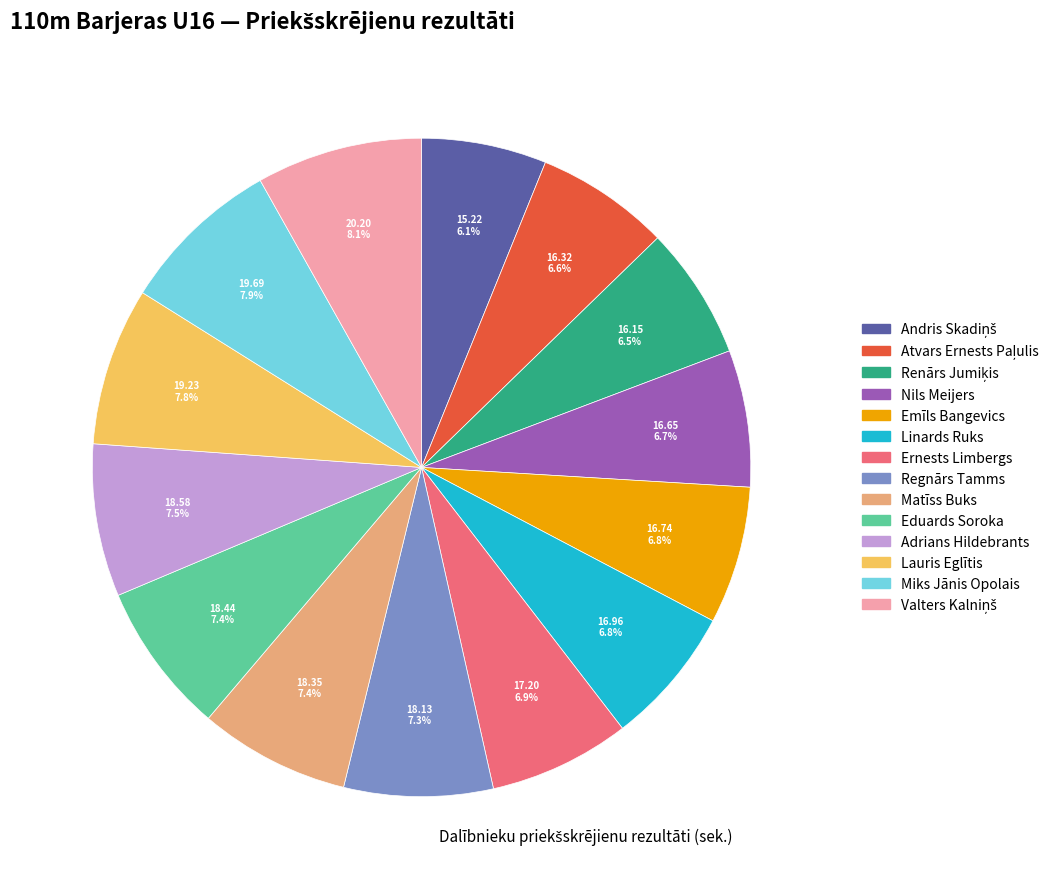

Is Regnārs Tamms the majority of the pie?

No